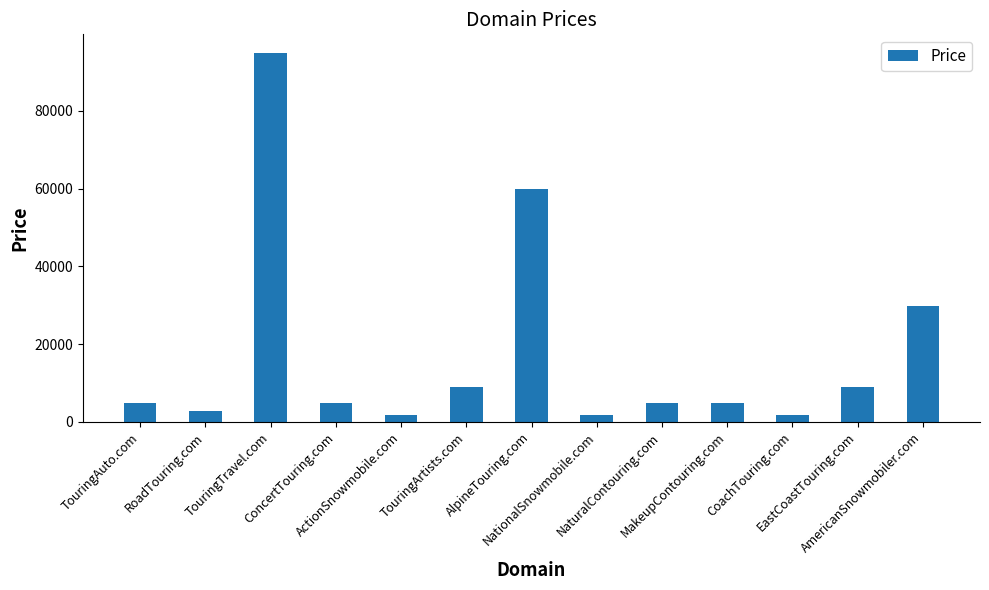

What is the value of the 3rd bar from the left?

94888